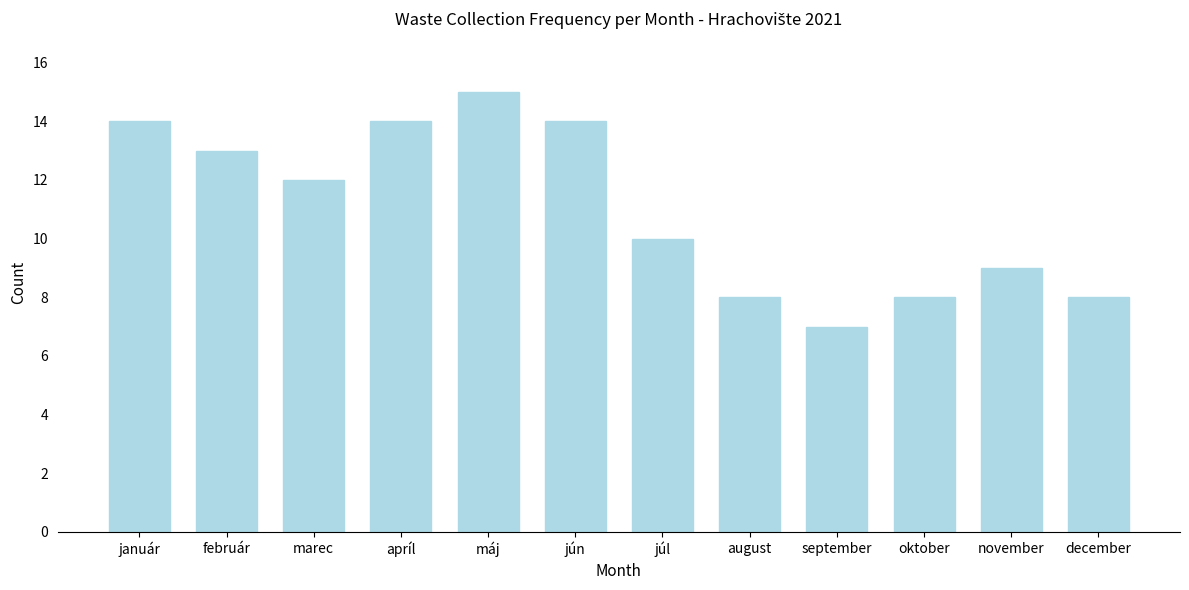

Reading right to left, list all the values displayed in this chart.

8	9	8	7	8	10	14	15	14	12	13	14